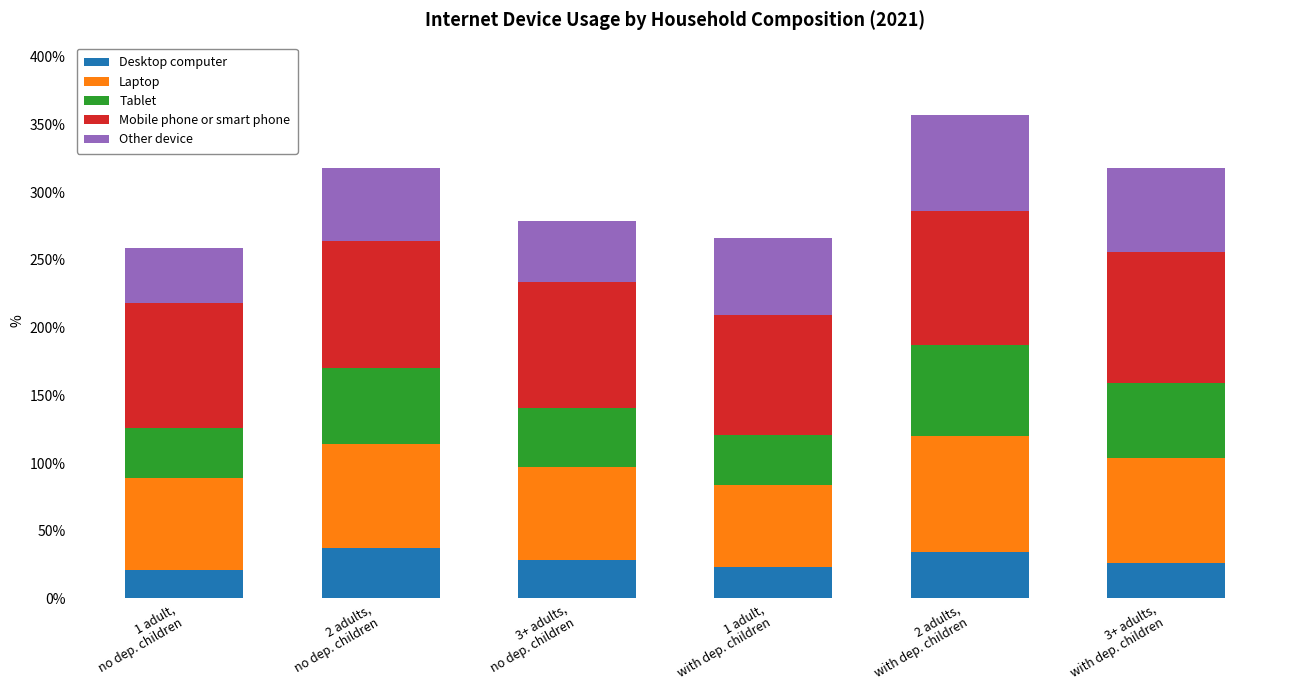

What is the average value of the Desktop computer series?

28